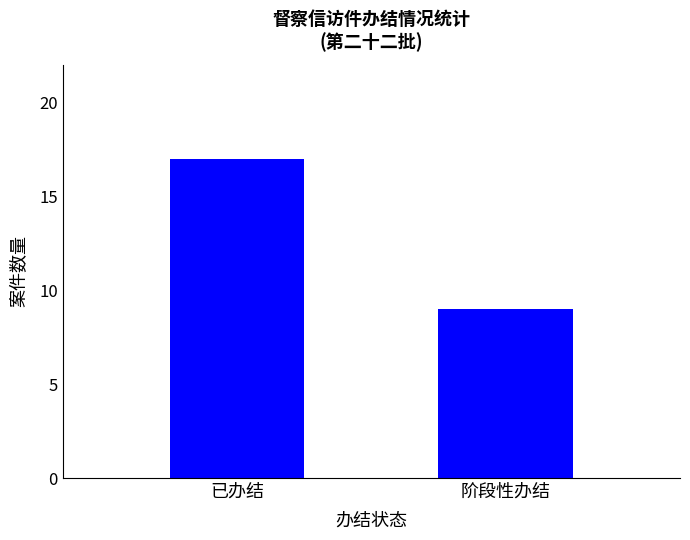

How many series are shown in this chart?

1